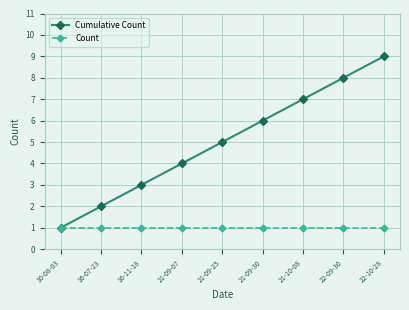

Reading left to right, transcribe all the data shown in this chart.

Cumulative Count: 1	2	3	4	5	6	7	8	9
Count: 1	1	1	1	1	1	1	1	1